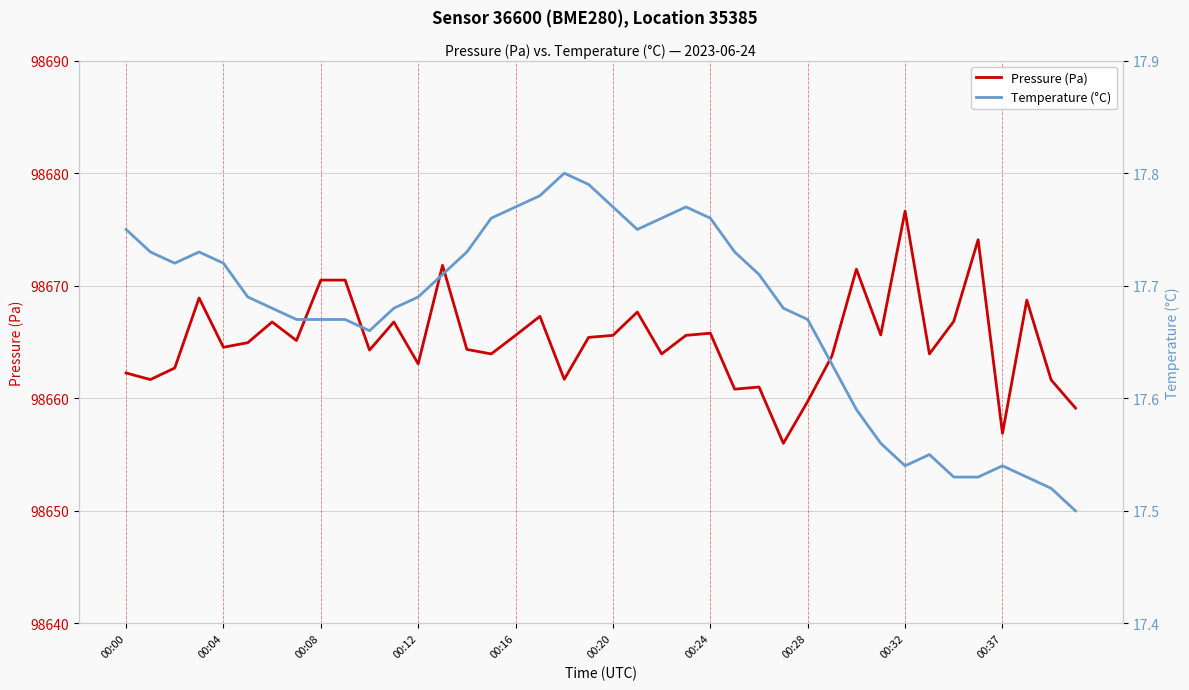

Which series has the widest spread of values?

Pressure (Pa)